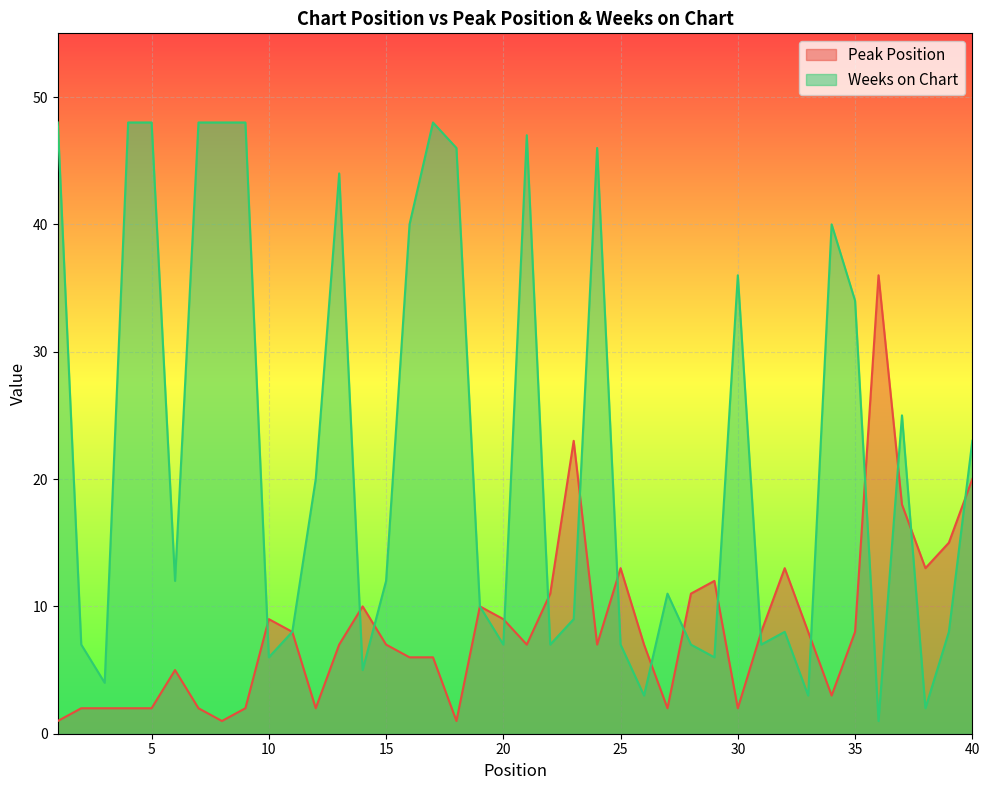

At which category does Peak Position reach its first local valley?

8